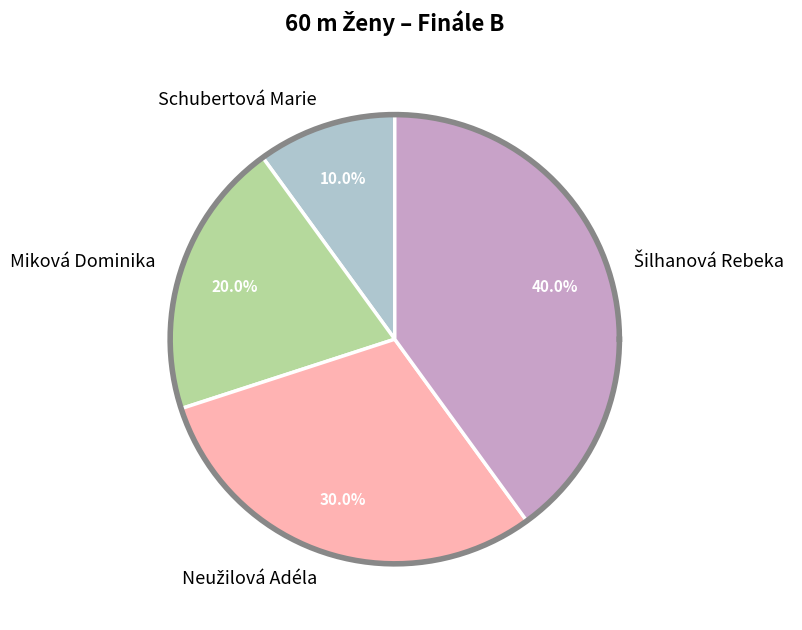

Is there any slice that represents more than half of the pie?

No